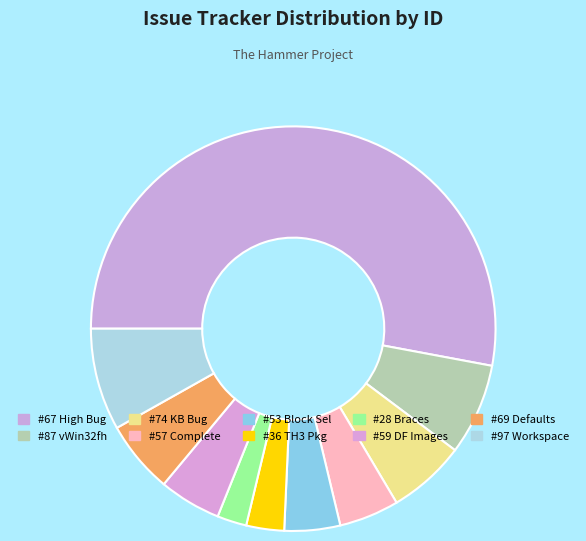

What is the smallest slice in the pie chart?

#28 Braces